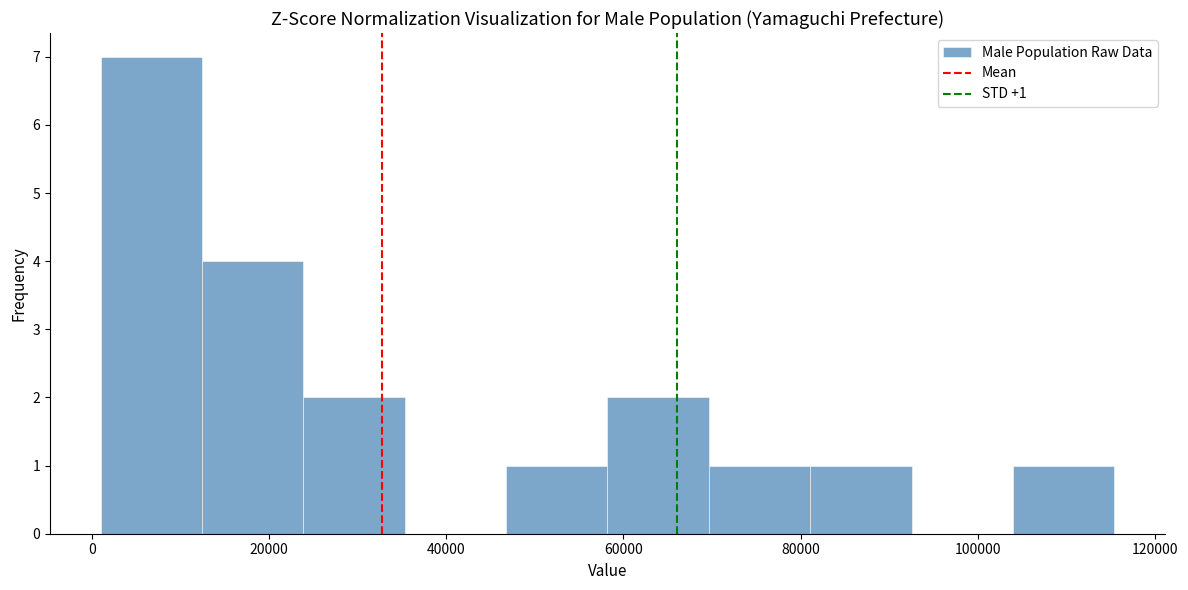

Which range on the x-axis has the tallest bar?

2000 to 12000